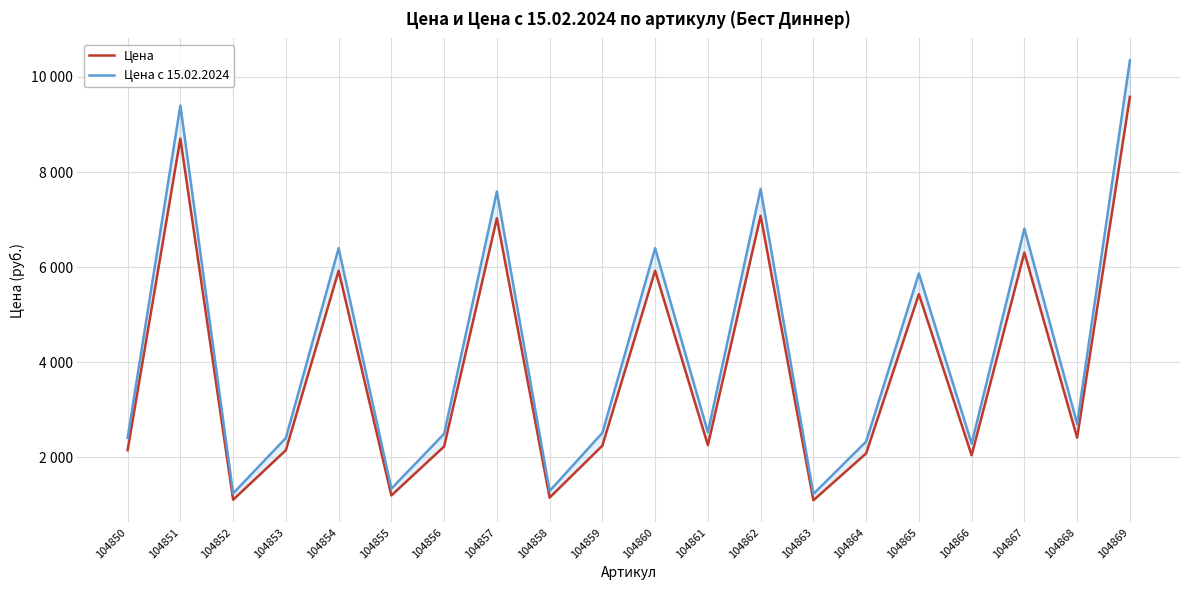

At 104854, list the series in order from smallest to largest.

Цена, Цена с 15.02.2024